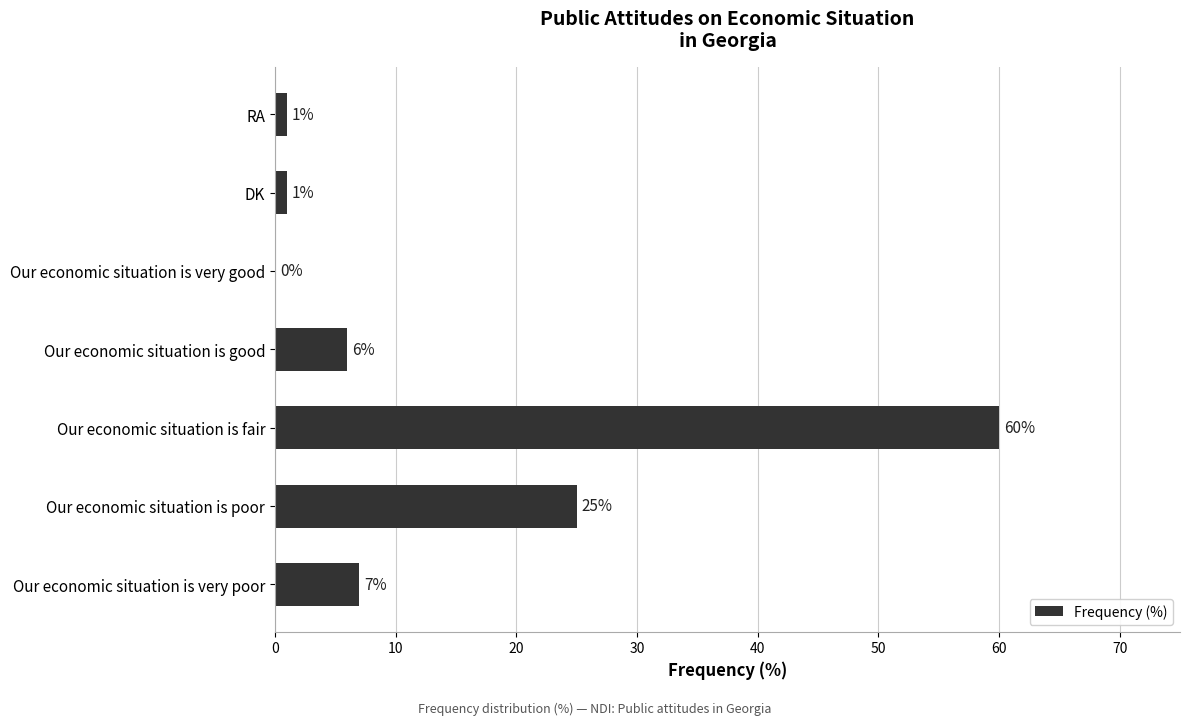

What is the sum of the values at Our economic situation is good and RA?

7